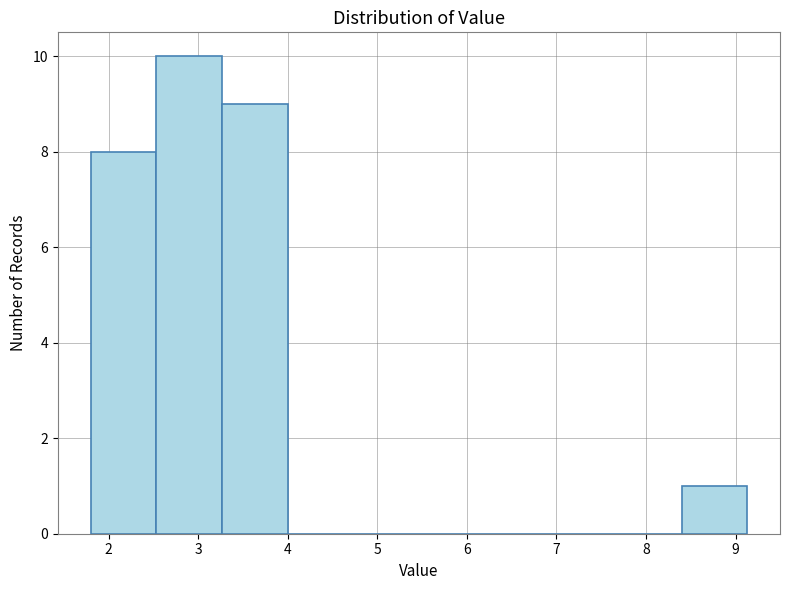

How tall is the bar that spans 1.8 to 2.5 on the x-axis? Neither the bar edges nor the heights are printed on the chart, so give them approximately, as read against the axes.

8